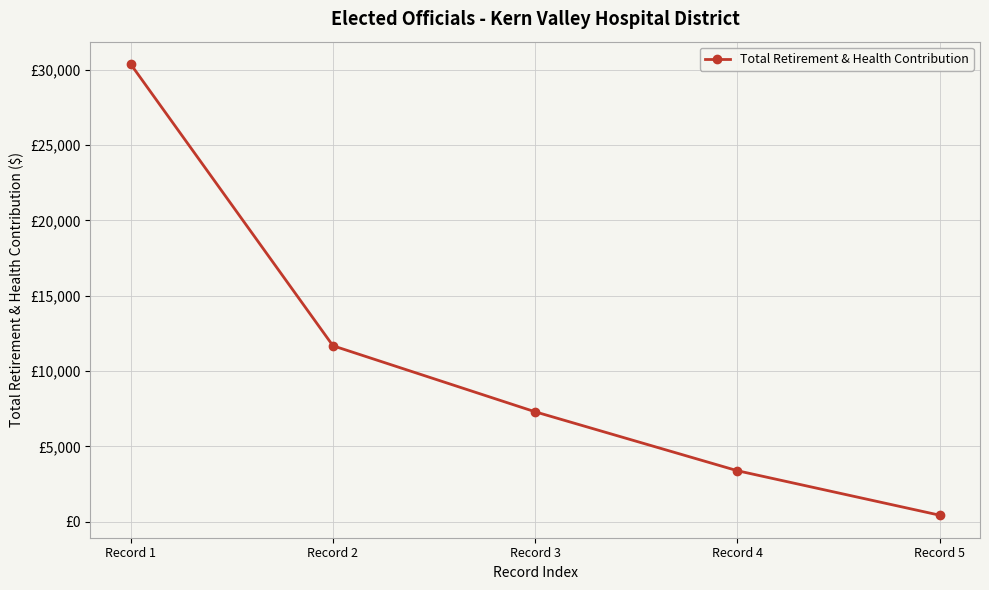

The value at Record 4 is 3387. True or false?

True